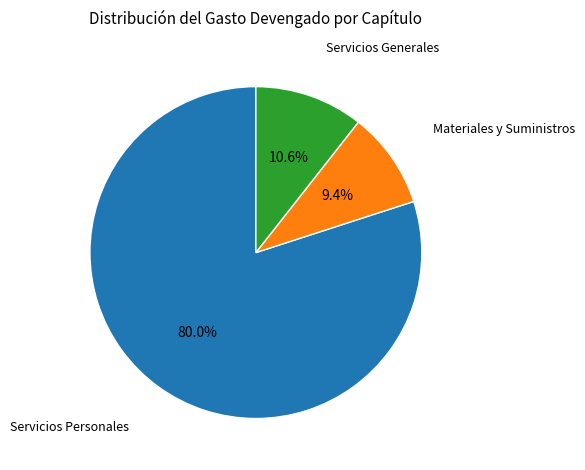

Is there any slice that represents more than half of the pie?

Yes